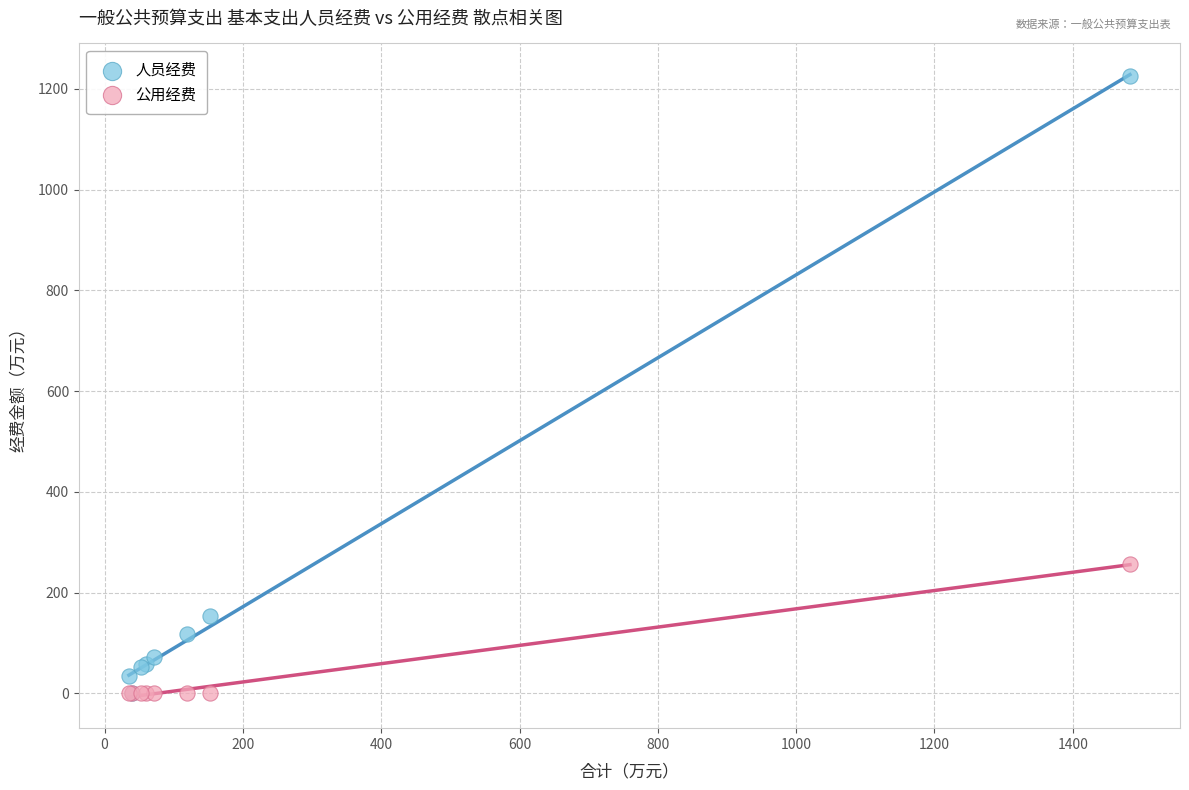

In the 人员经费 series, what Y value is closest to 612?

152.7